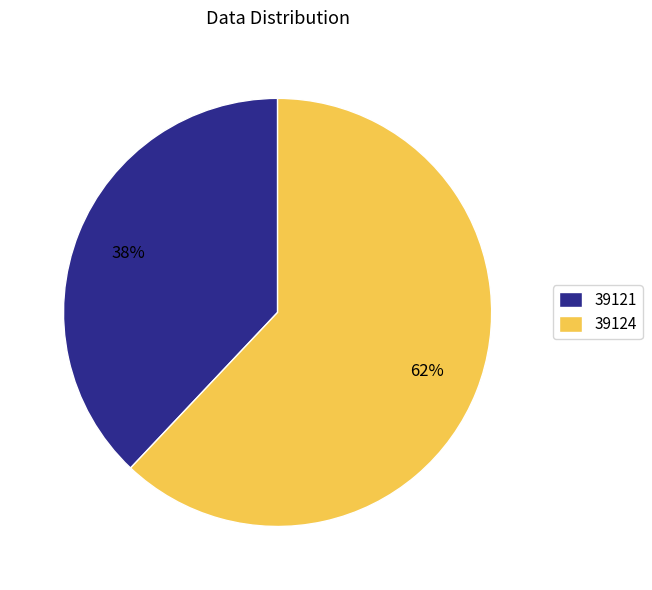

Which category accounts for the majority?

39124